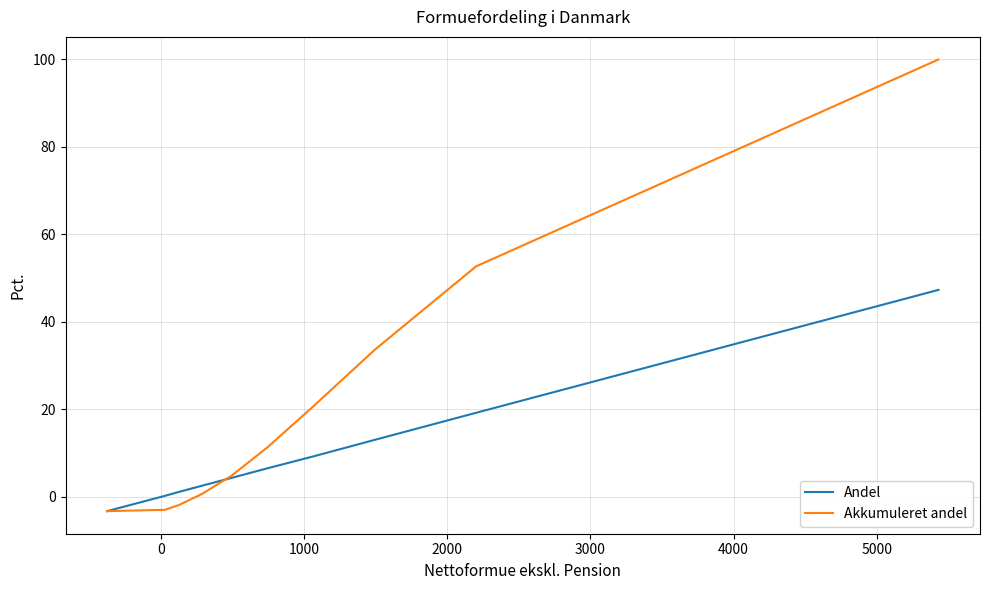

At how many categories does at least one series exceed 62?

1